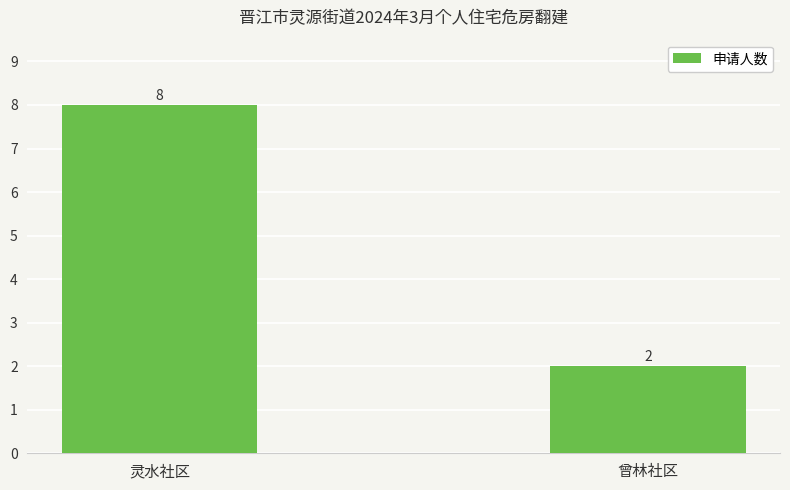

Is it true that the value at 灵水社区 is 8?

True